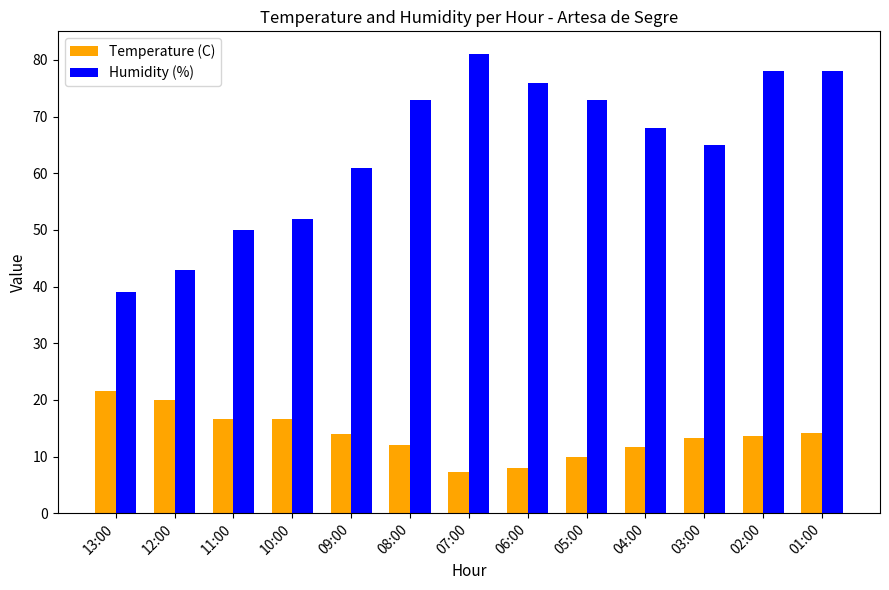

What is the sum of all Temperature (C) values?

178.5